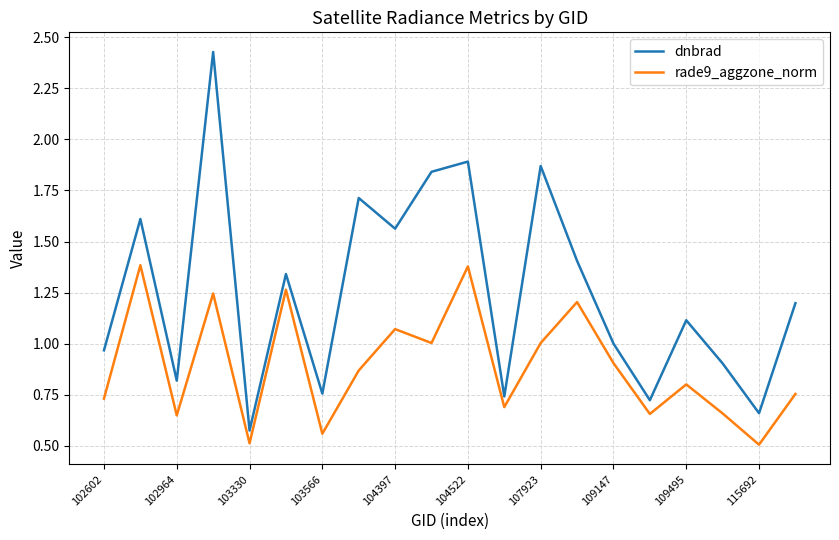

List the series in order of their overall mean, highest first.

dnbrad, rade9_aggzone_norm